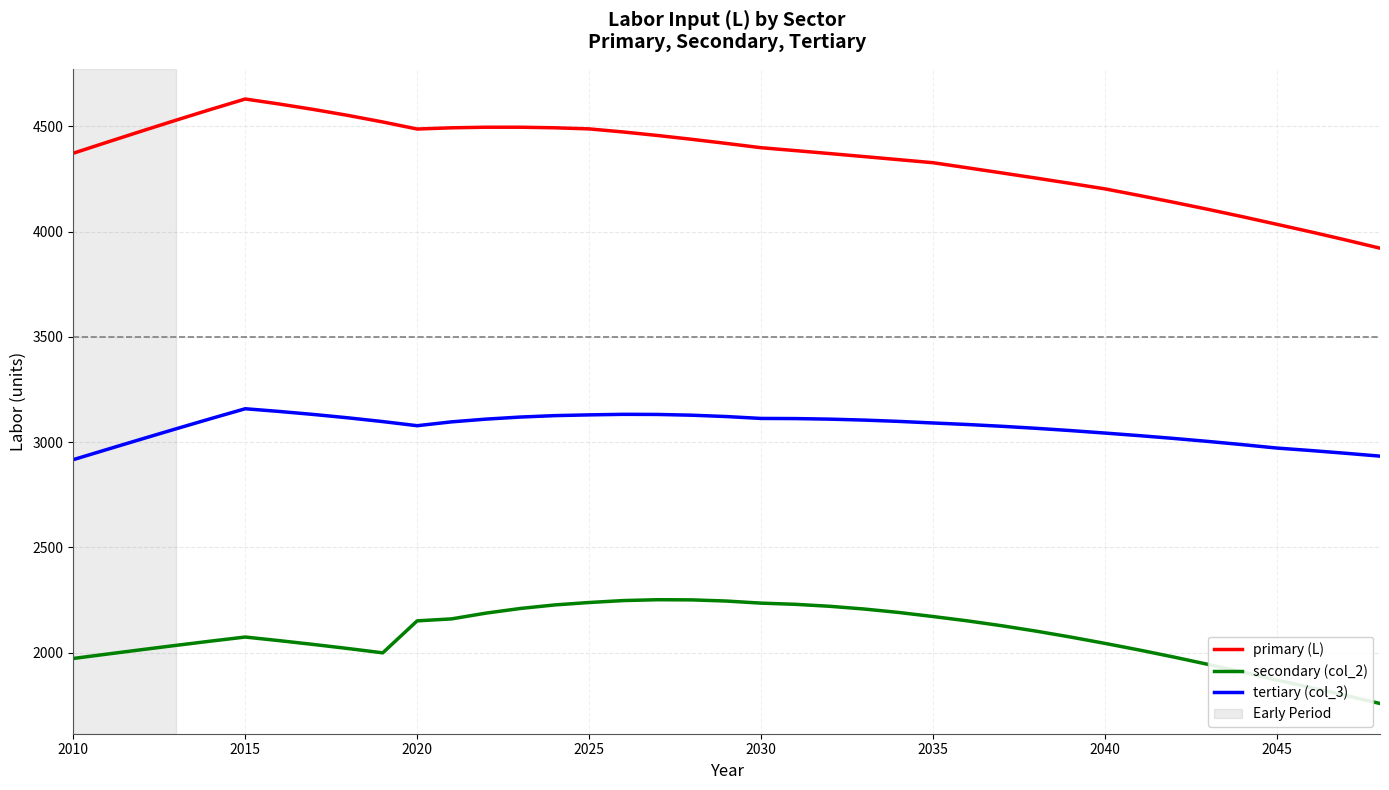

What is the highest value of the tertiary (col_3) series?

3158.6